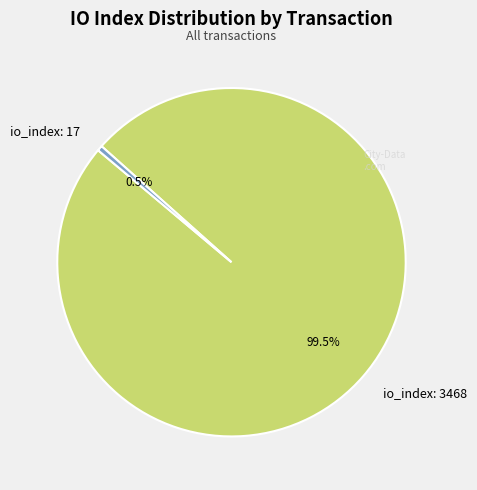

To the nearest percent, what is the difference between the largest and smallest slice percentages?

99%